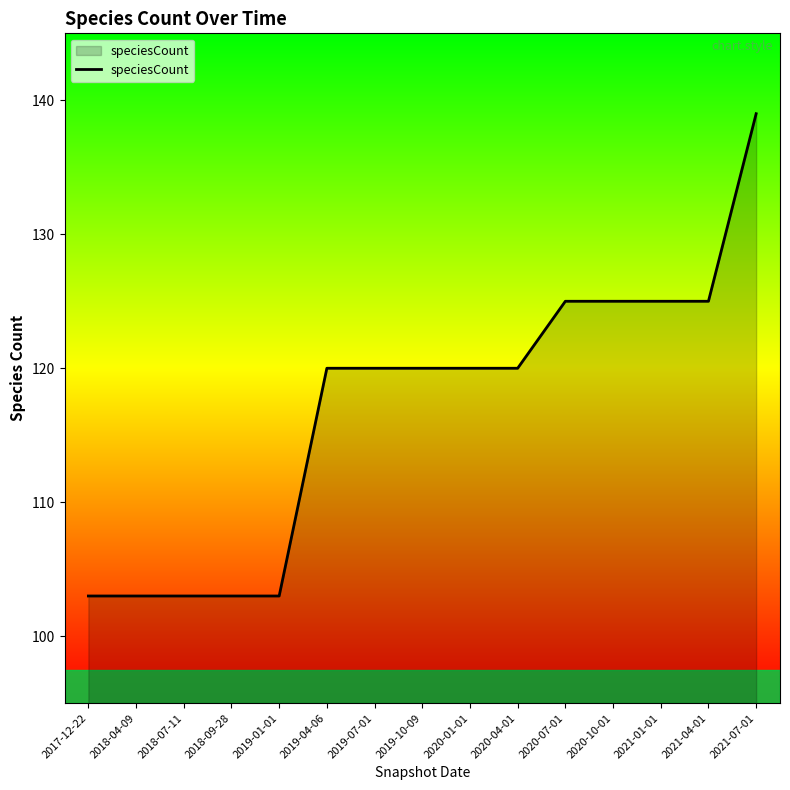

Is it true that the value at 2019-07-01 is 24?

False